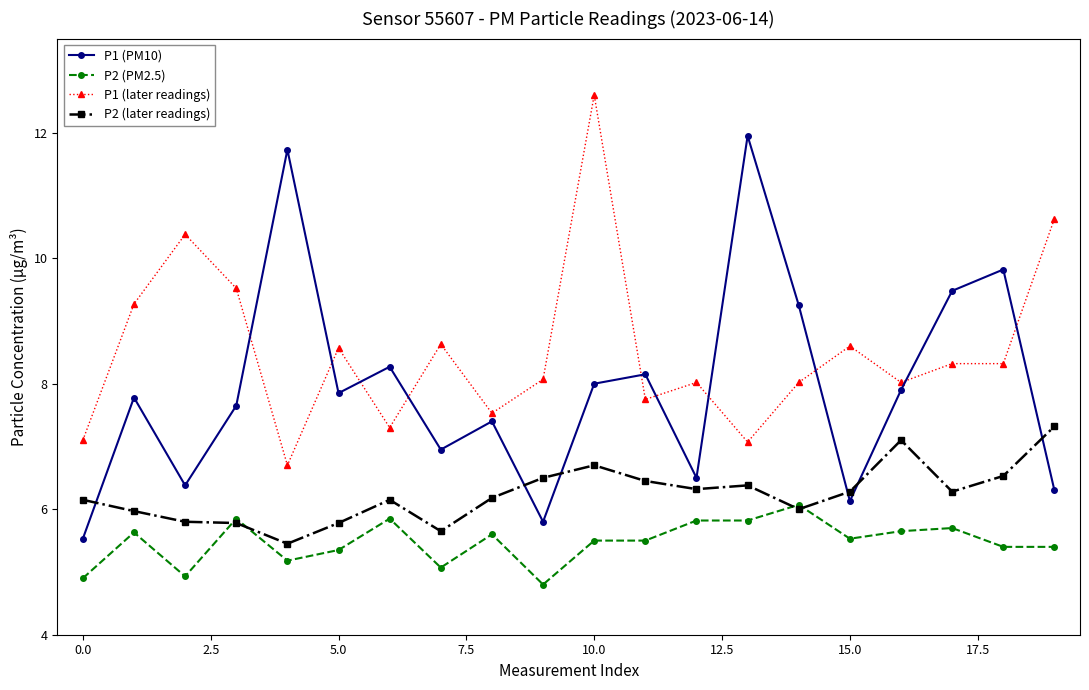

What is the highest value of the P2 (PM2.5) series?

6.1